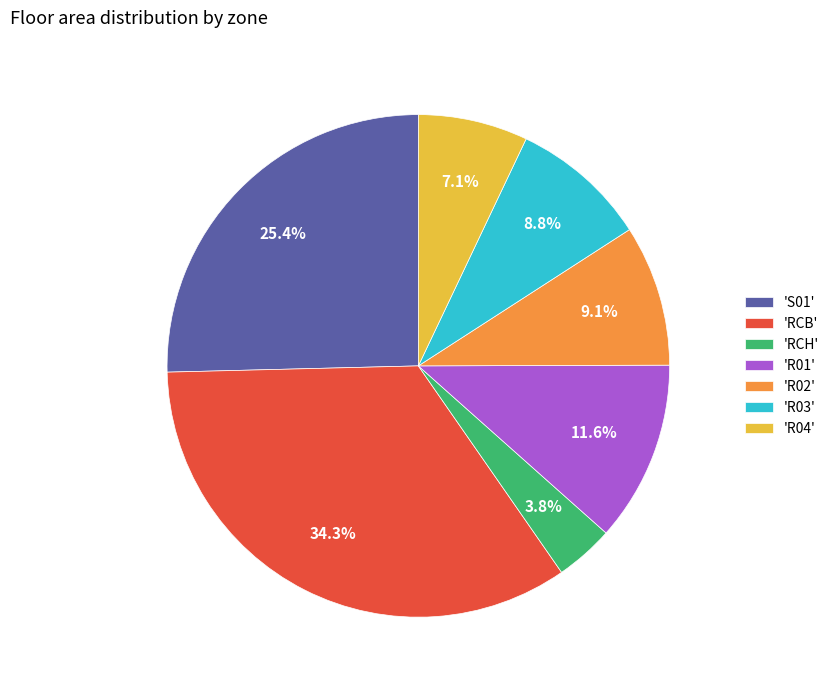

Does any single category account for the majority?

No